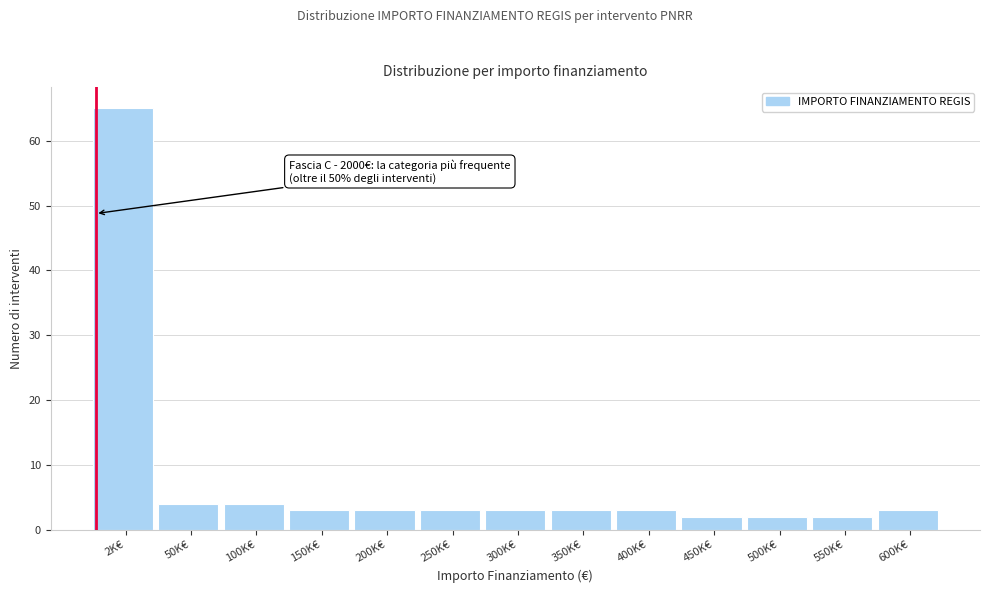

Reading left to right, extract all data points from this chart.

65	4	4	3	3	3	3	3	3	2	2	2	3